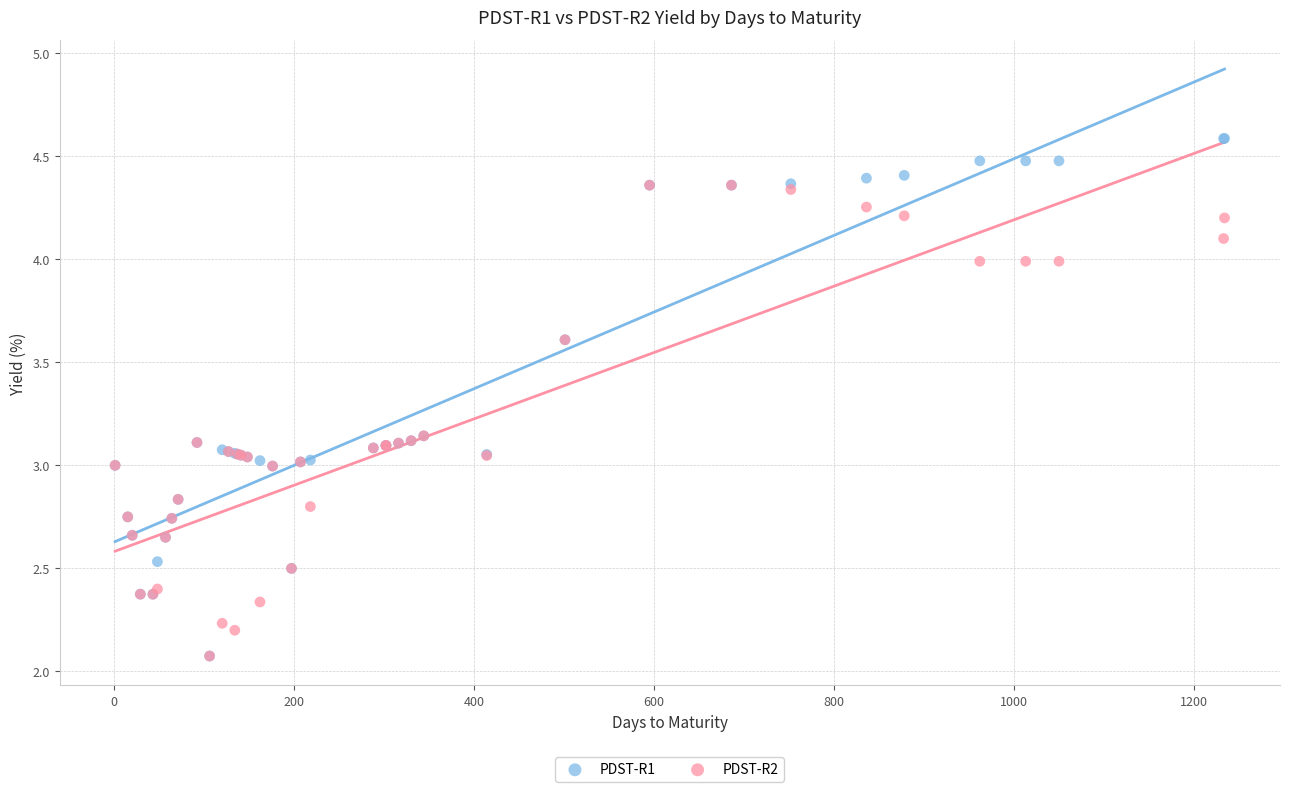

What are all the series names shown in the legend?

PDST-R1, PDST-R2